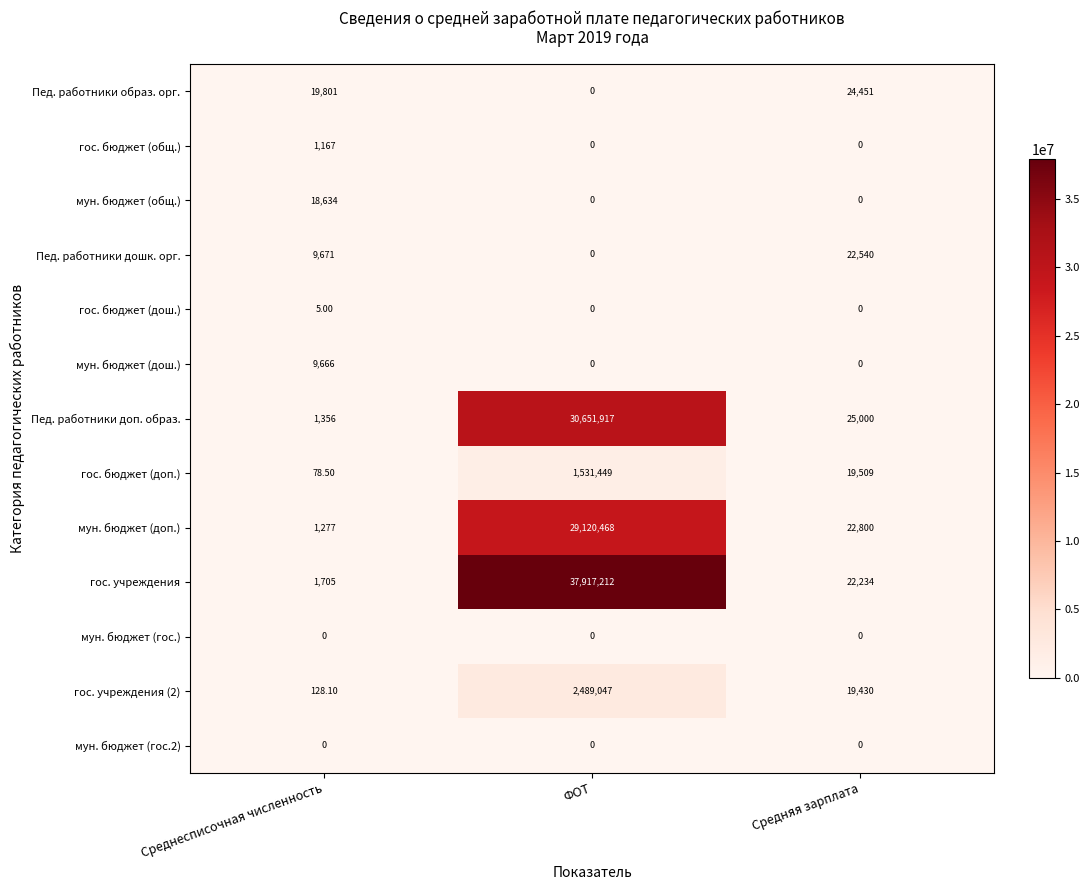

How many series are shown in this chart?

13